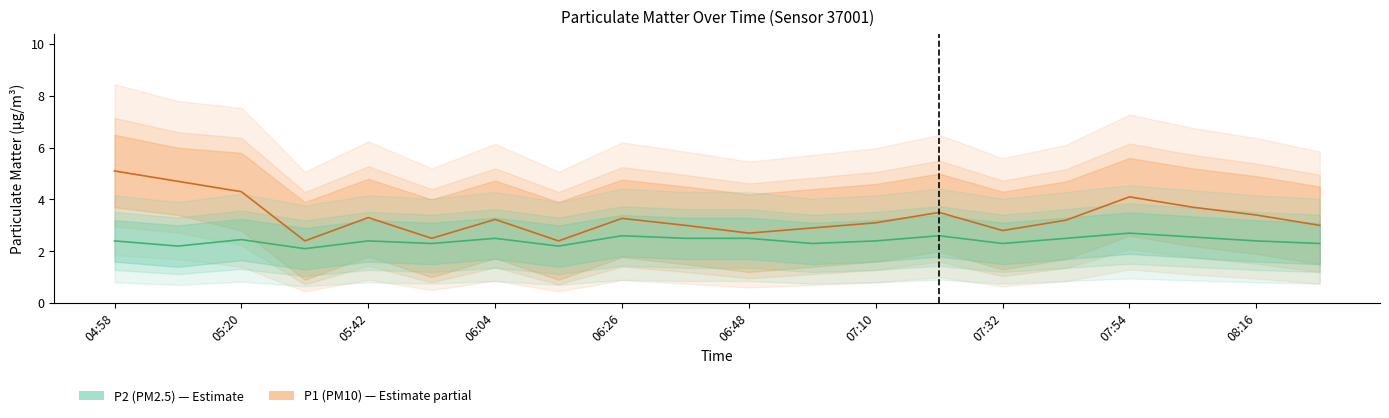

The P1 (PM10) series shows 3.7 at 17. True or false?

True